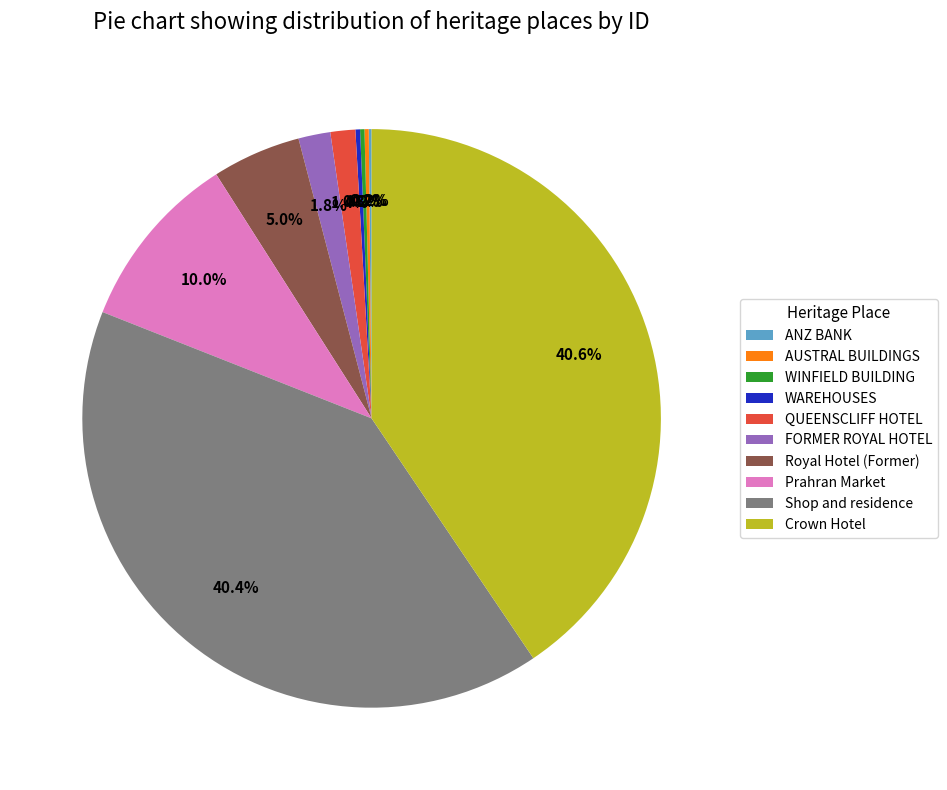

To the nearest percent, what is the average slice percentage?

10%